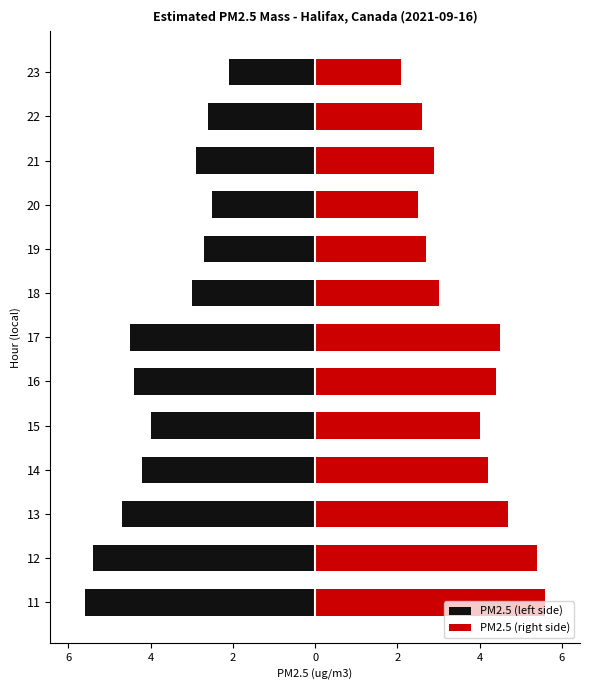

Reading right to left, list all the values displayed in this chart.

PM2.5 (left side): -2.1	-2.6	-2.9	-2.5	-2.7	-3.0	-4.5	-4.4	-4.0	-4.2	-4.7	-5.4	-5.6
PM2.5 (right side): 2.1	2.6	2.9	2.5	2.7	3.0	4.5	4.4	4.0	4.2	4.7	5.4	5.6